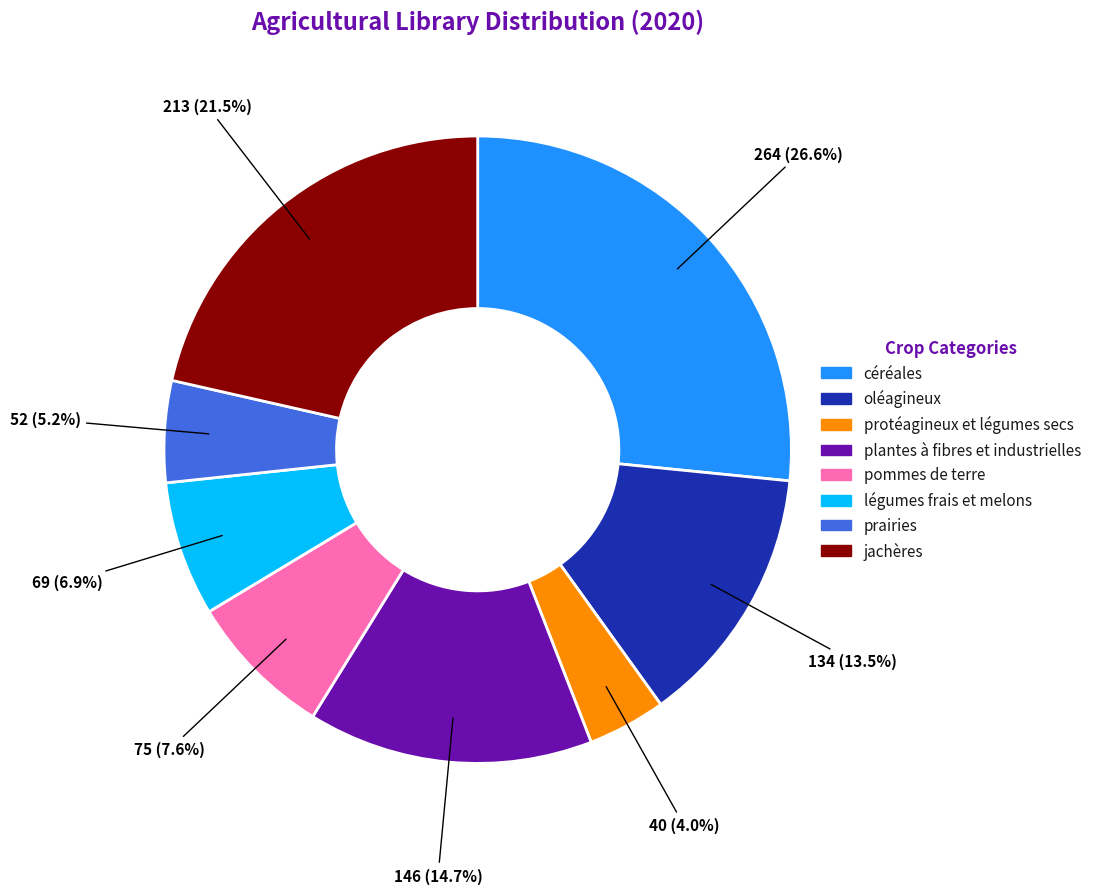

To the nearest percent, what is the average slice percentage?

12%